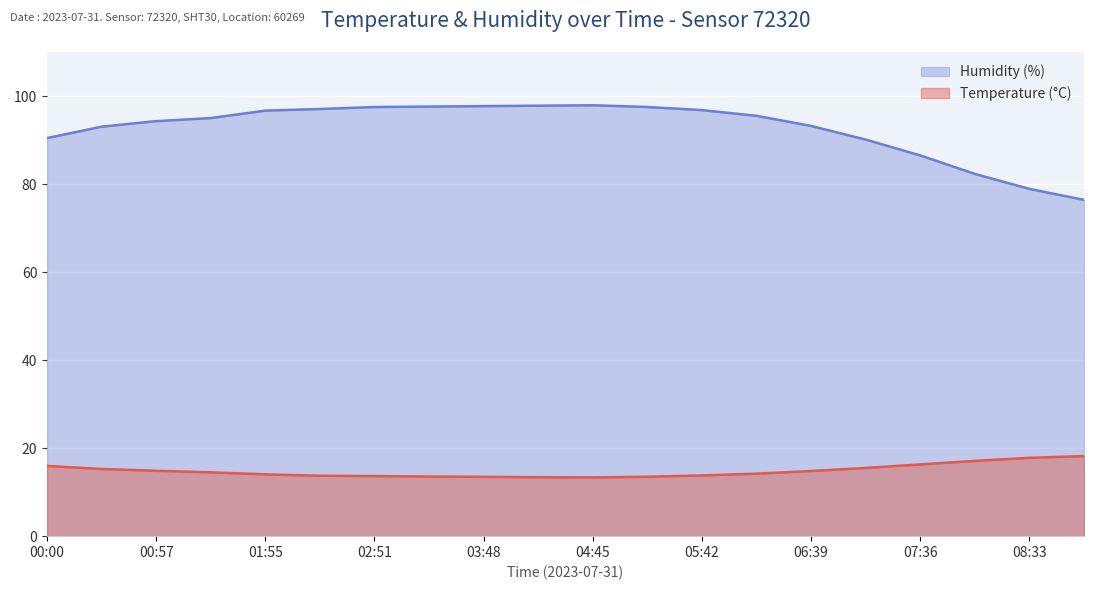

What is the label of the 4th point from the right?

07:36